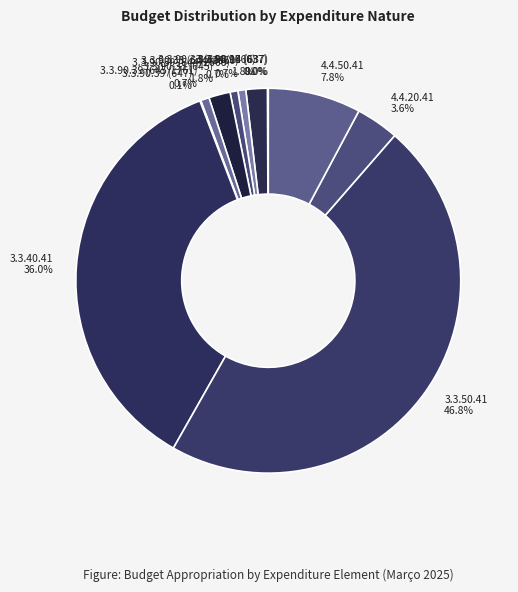

The 3.3.90.33 (645) slice represents 11% of the pie. True or false?

False